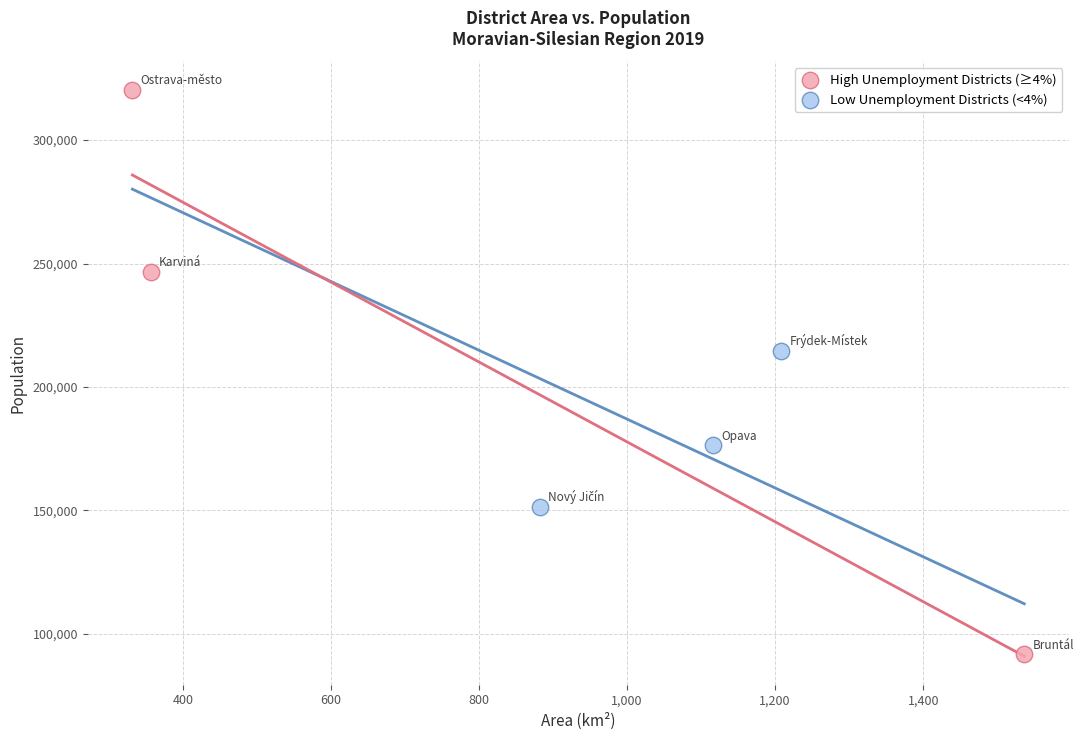

Which series has the widest spread of Y values?

High Unemployment Districts (≥4%)